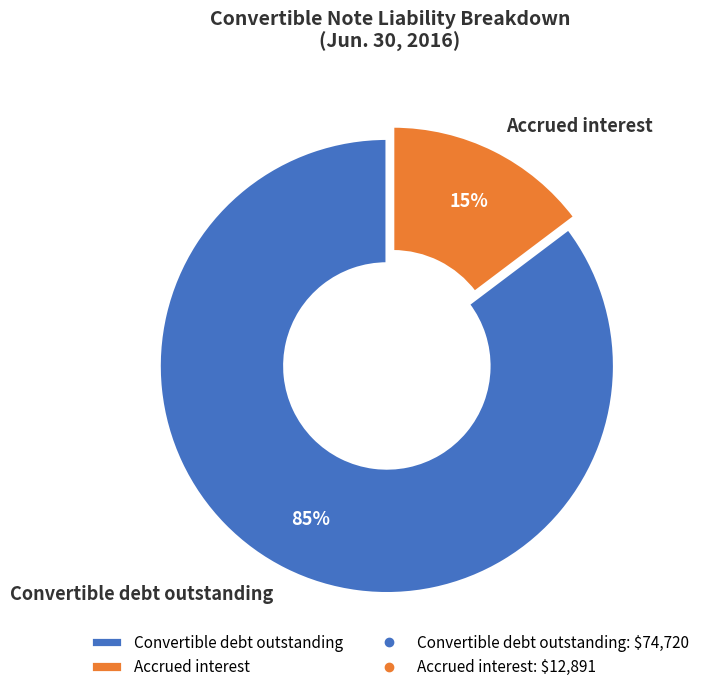

What percentage is the Accrued interest slice, to the nearest percent?

15%